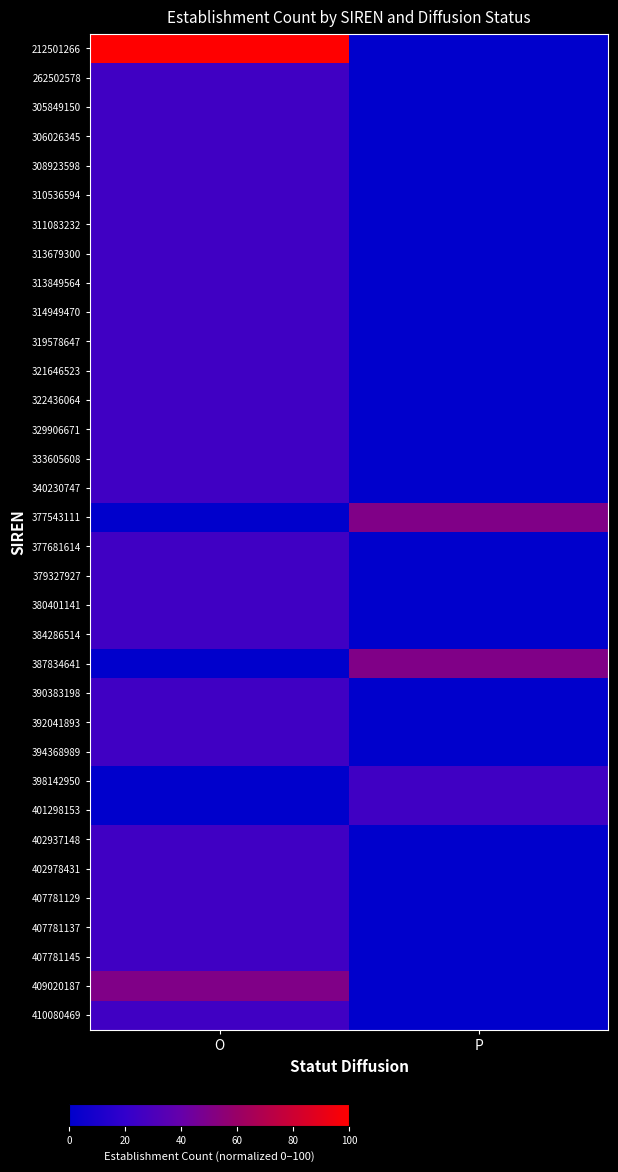

Reading left to right, list all the values displayed in this chart.

212501266: O=100	P=0
262502578: O=25	P=0
305849150: O=25	P=0
306026345: O=25	P=0
308923598: O=25	P=0
310536594: O=25	P=0
311083232: O=25	P=0
313679300: O=25	P=0
313849564: O=25	P=0
314949470: O=25	P=0
319578647: O=25	P=0
321646523: O=25	P=0
322436064: O=25	P=0
329906671: O=25	P=0
333605608: O=25	P=0
340230747: O=25	P=0
377543111: O=0	P=50
377681614: O=25	P=0
379327927: O=25	P=0
380401141: O=25	P=0
384286514: O=25	P=0
387834641: O=0	P=50
390383198: O=25	P=0
392041893: O=25	P=0
394368989: O=25	P=0
398142950: O=0	P=25
401298153: O=0	P=25
402937148: O=25	P=0
402978431: O=25	P=0
407781129: O=25	P=0
407781137: O=25	P=0
407781145: O=25	P=0
409020187: O=50	P=0
410080469: O=25	P=0